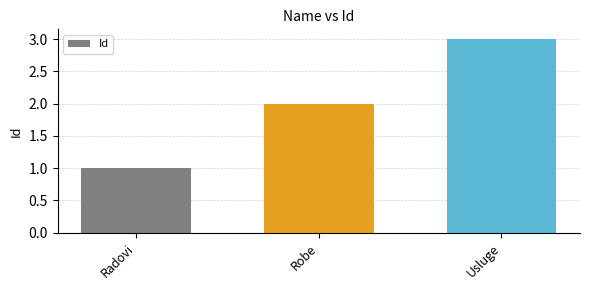

What is the change in value from Radovi to Robe?

+1